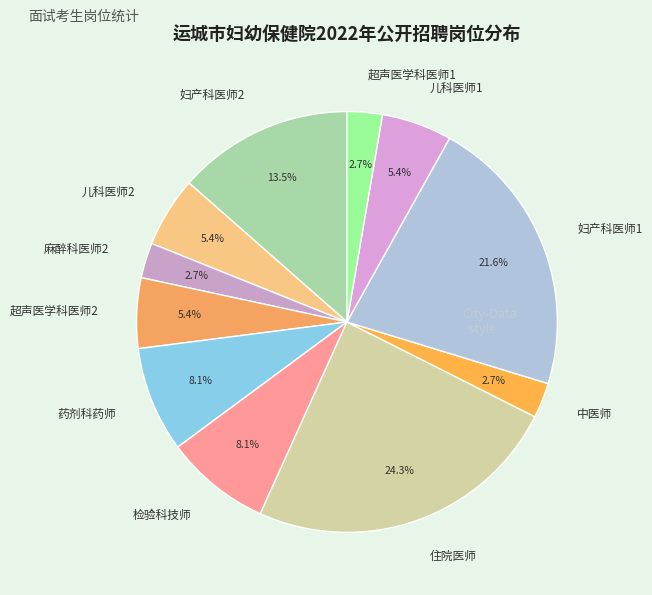

Is it true that 超声医学科医师2 is 16% of the pie?

False